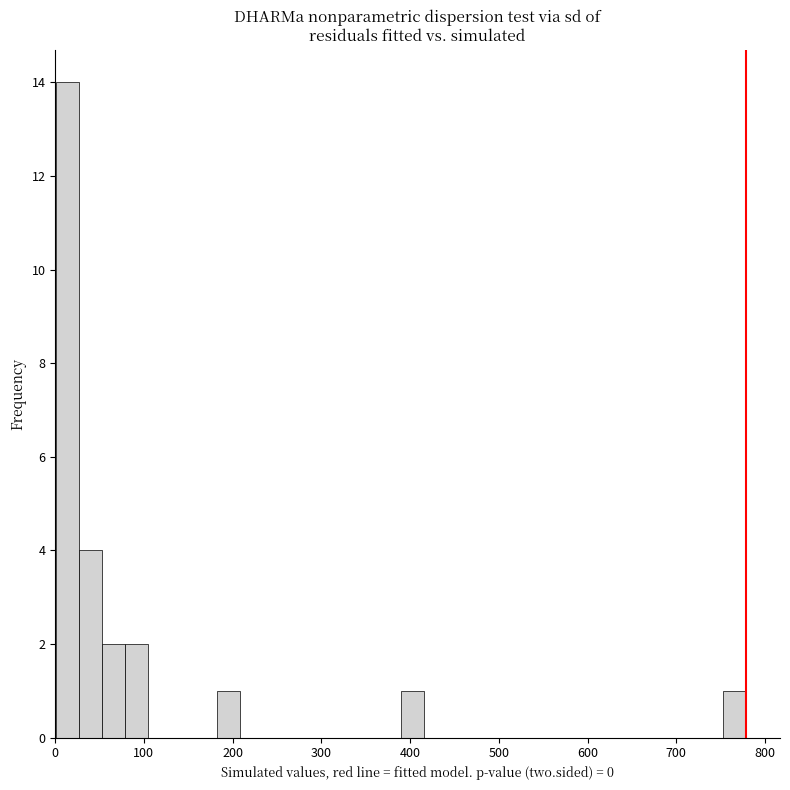

Read against the x-axis, roughly where is the centre of the tallest bar?

10